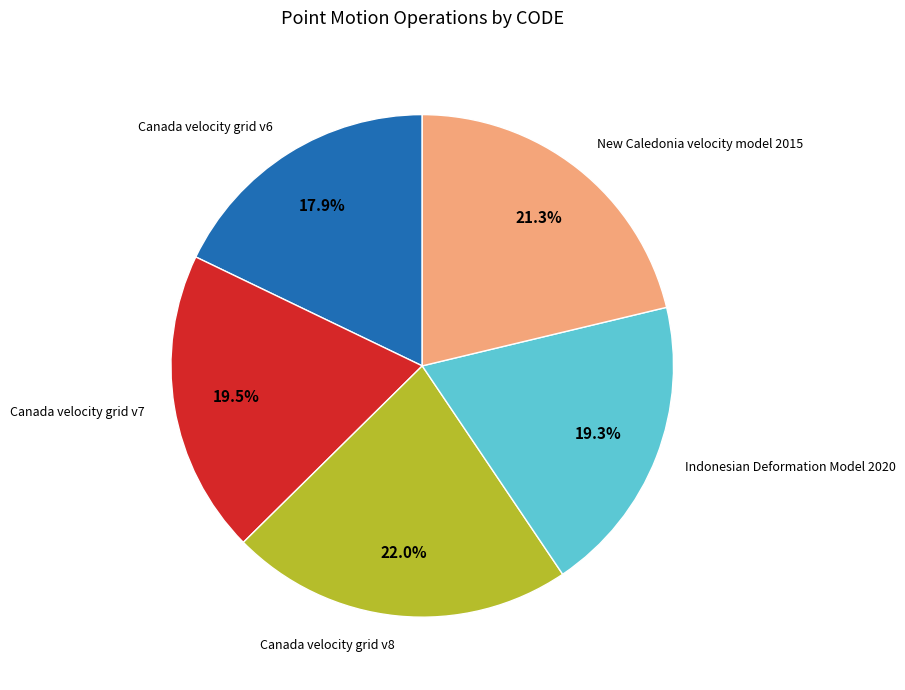

Is Canada velocity grid v8 the majority of the pie?

No